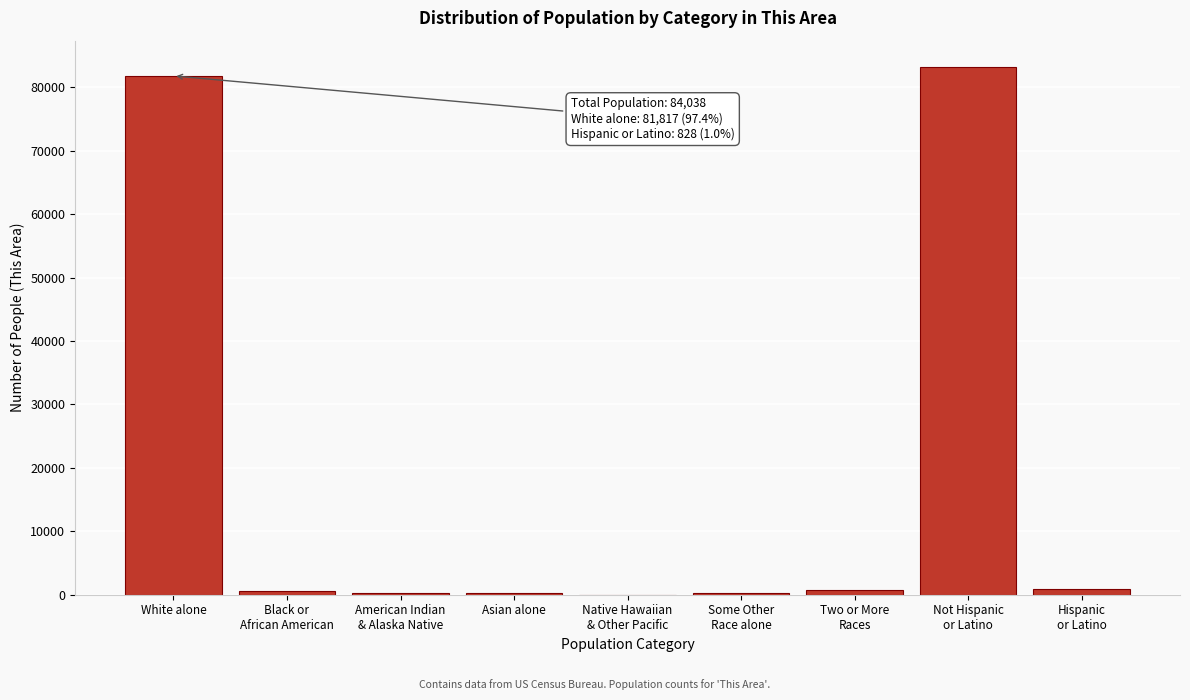

What is the greatest value displayed?

83210